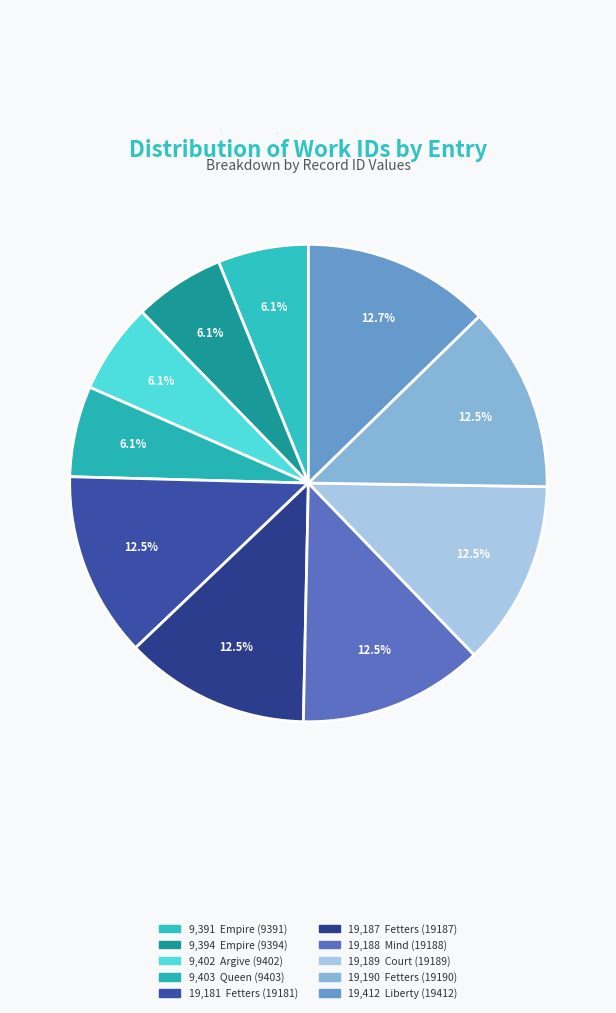

Count the number of slices in the pie.

10